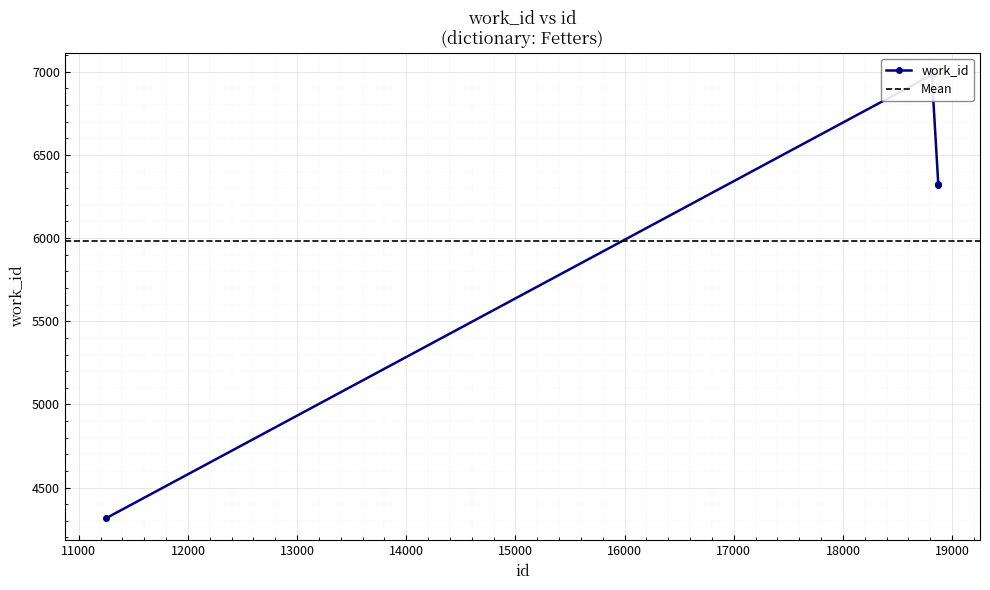

How many interior local peaks (higher than both neighbors) does the data have?

1